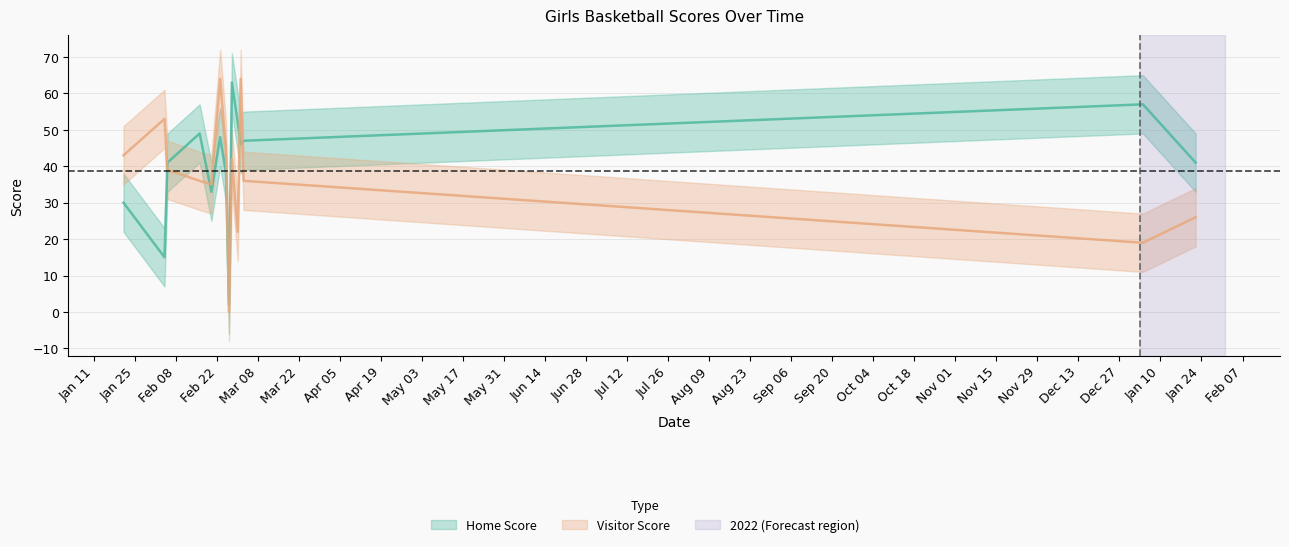

True or false: Home Score has more than 1 interior local peaks.

True